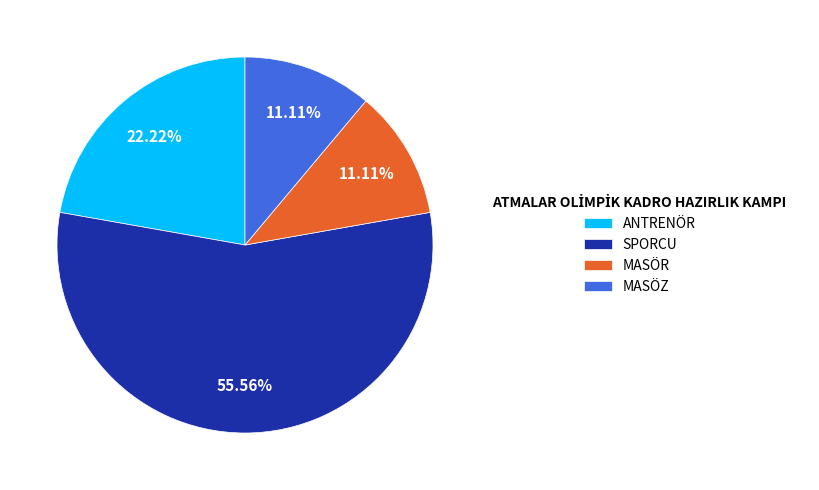

How many segments does this pie chart have?

4